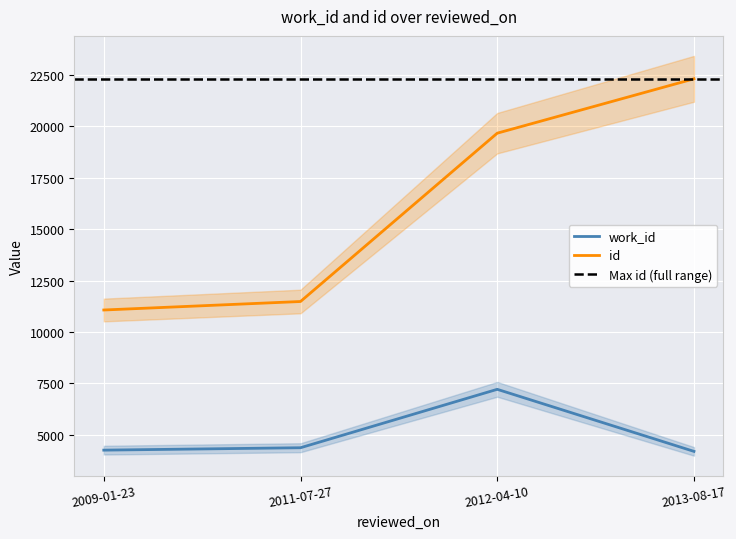

Rank the categories by id value from highest to lowest.

2013-08-17, 2012-04-10, 2011-07-27, 2009-01-23